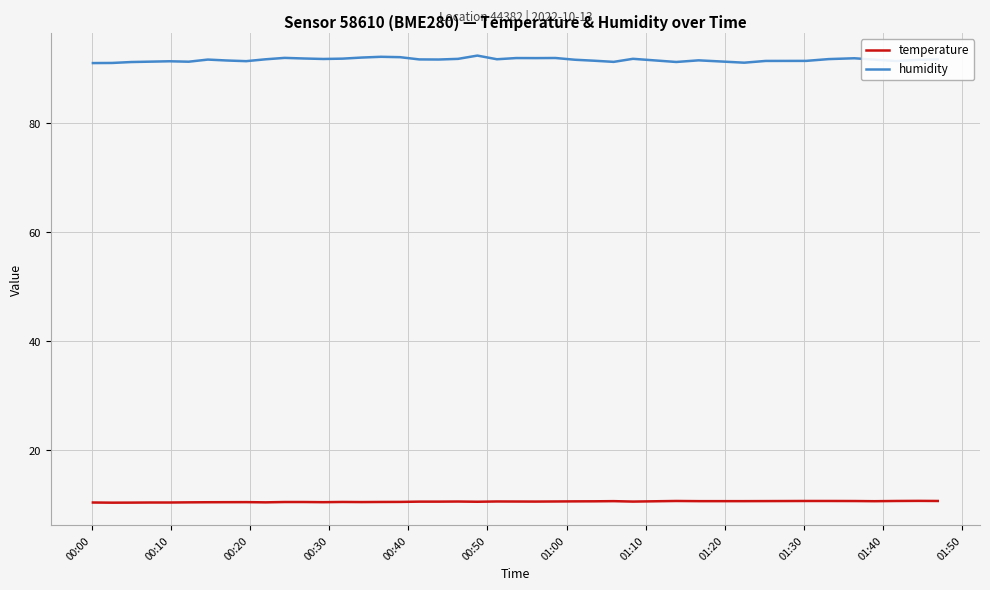

Rank the series by their average value, from lowest to highest.

temperature, humidity